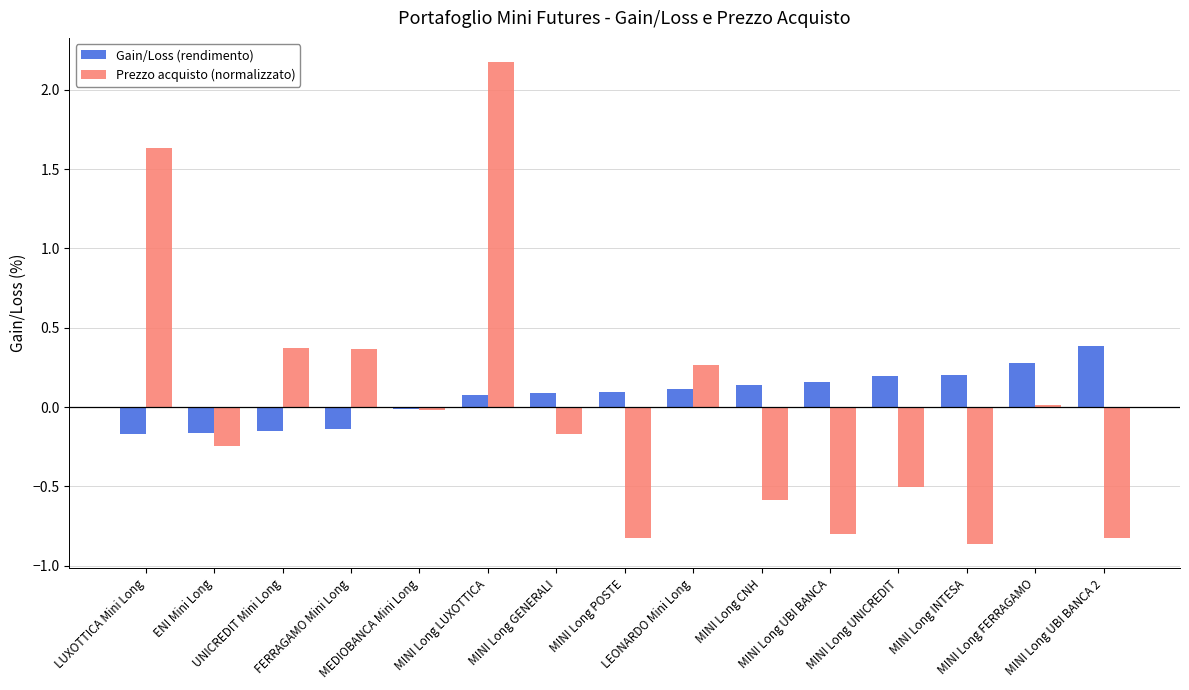

What is the sum of all Gain/Loss (rendimento) values?

1.1